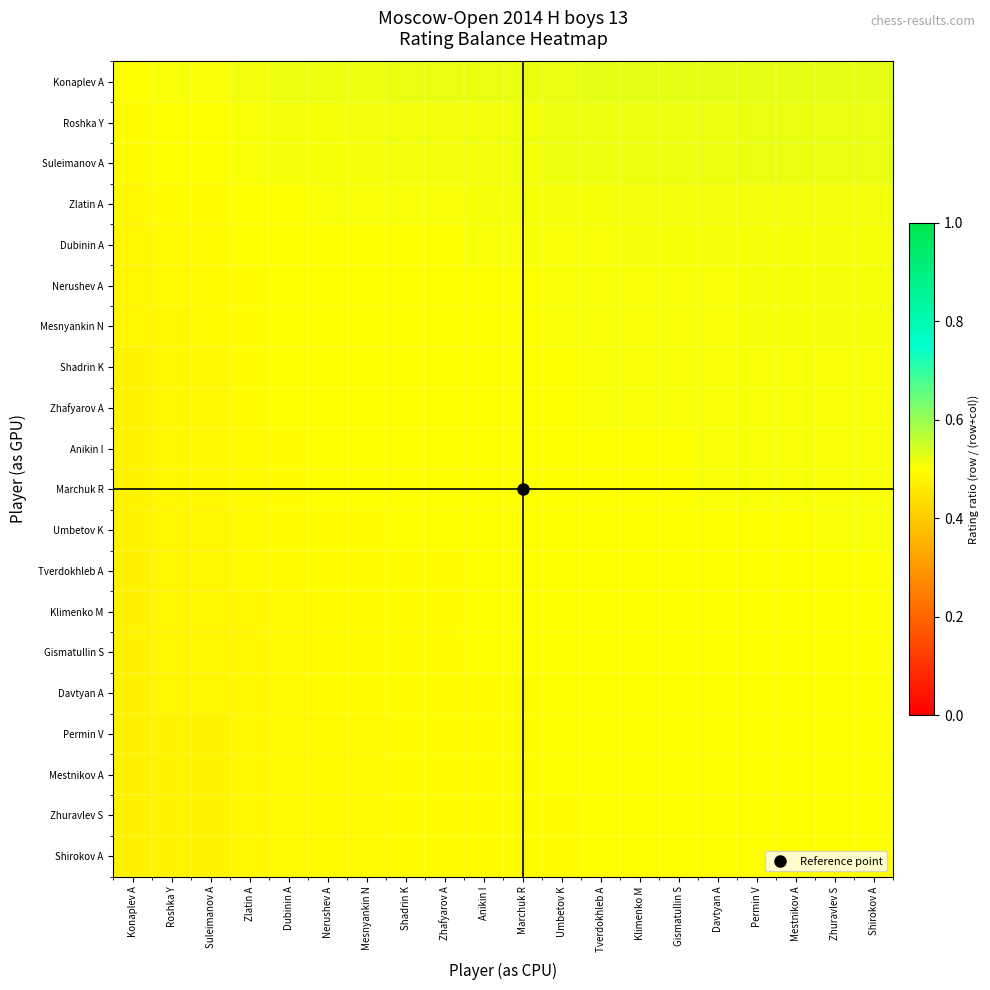

At which category is the sum across all series the highest?

Shirokov A